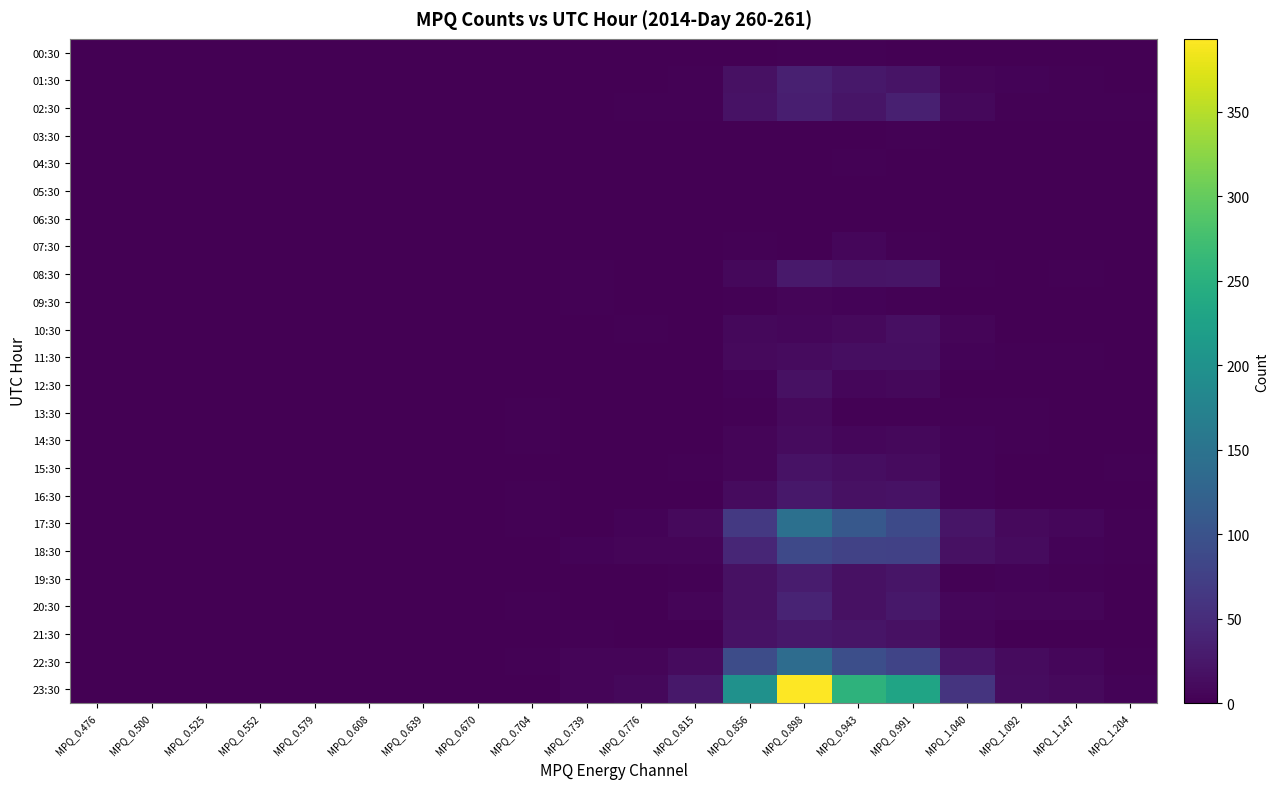

Which series changed the most between MPQ_0.476 and MPQ_1.092?

23:30